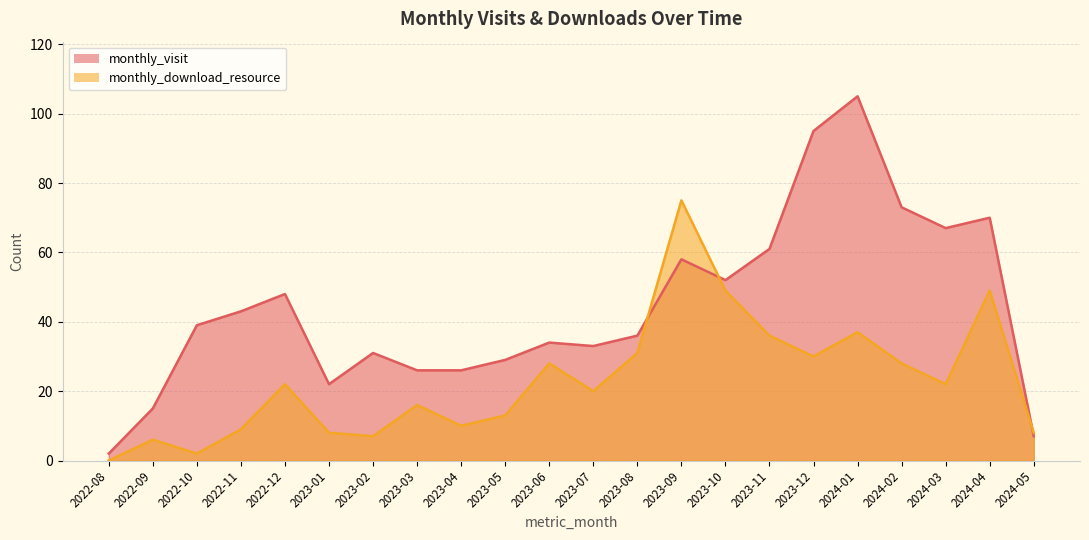

What is the total value across all series at 2024-05?

15